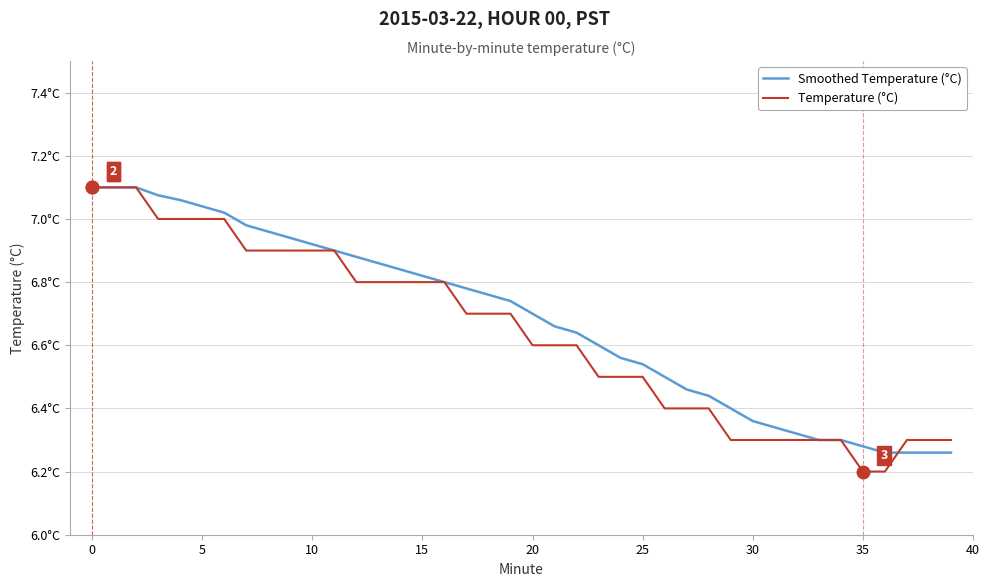

True or false: Temperature (°C) and Smoothed Temperature (°C) cross at least once.

True